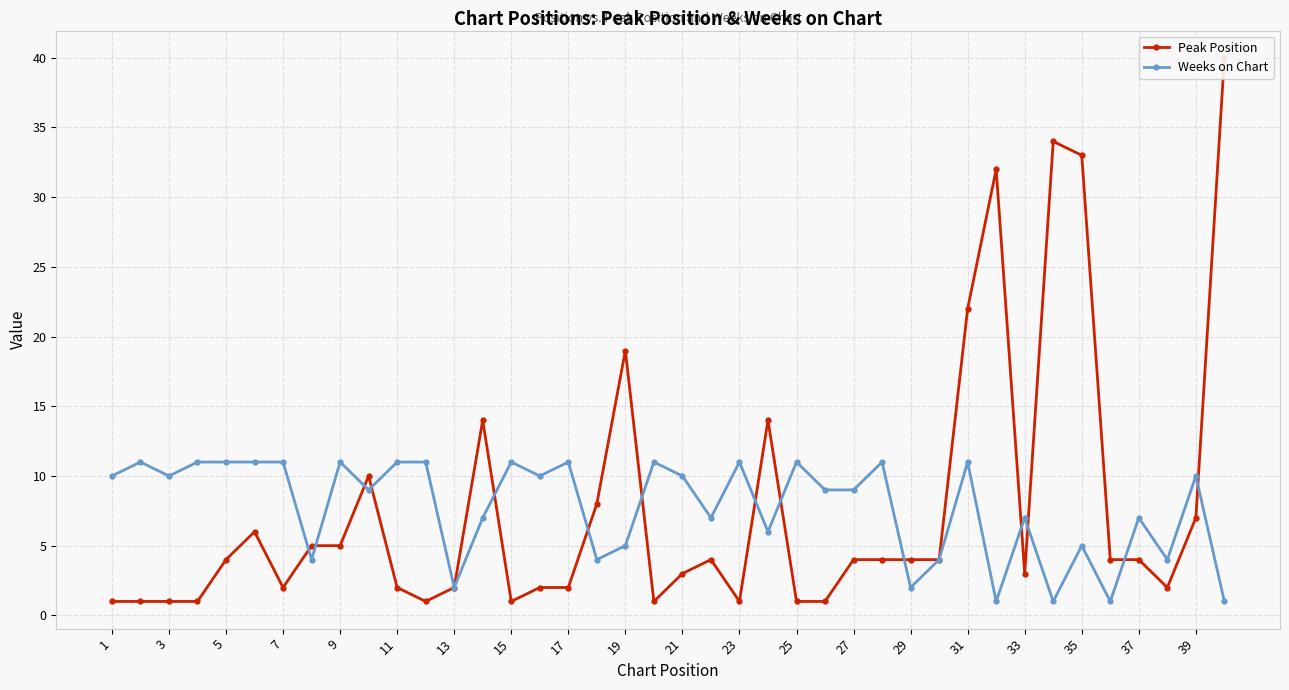

In Peak Position, how many points are lower than both neighbors (excluding endpoints)?

7